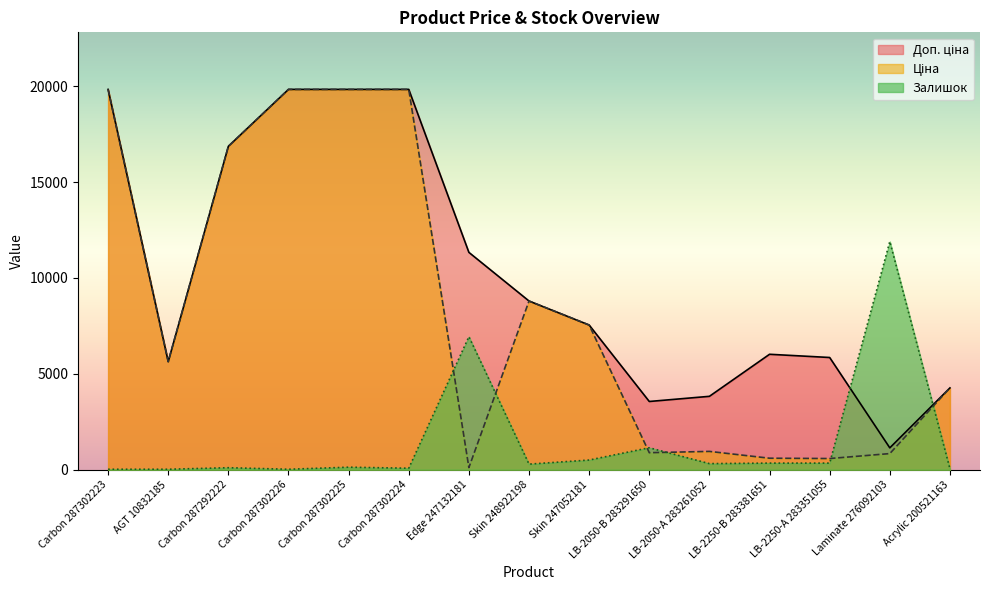

What are all the series names shown in the legend?

Ціна, Доп. ціна, Залишок